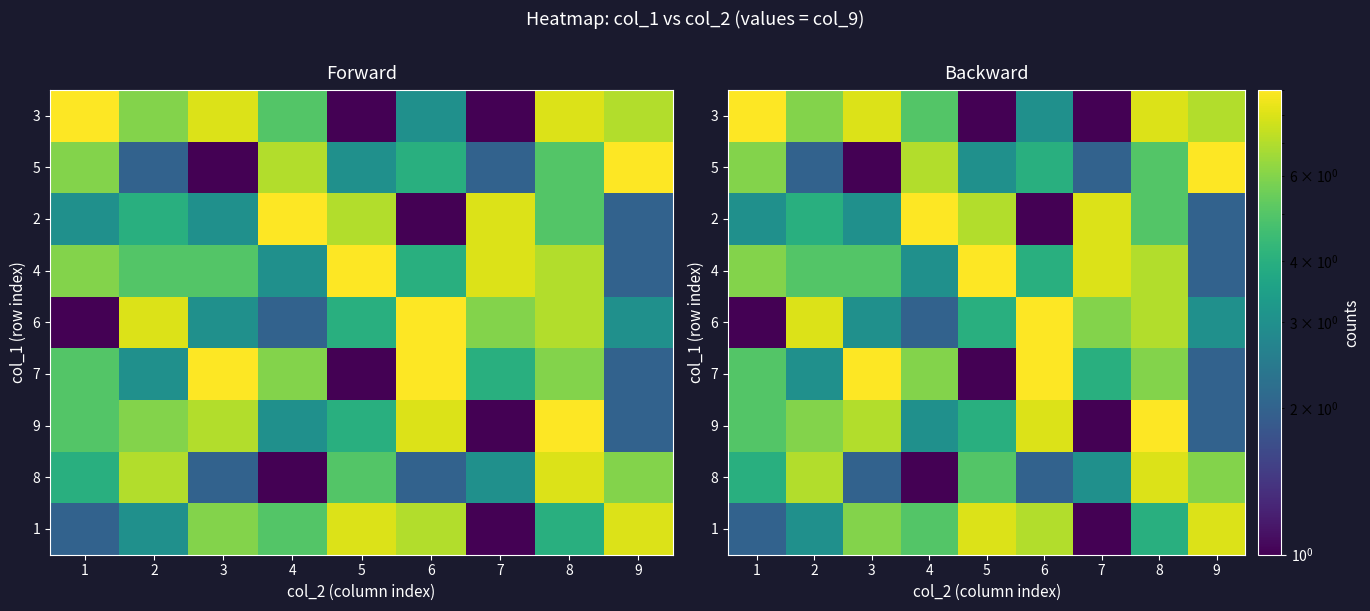

At 3, list the series in order from smallest to largest.

5, 8, 2, 6, 4, 1, 9, 3, 7